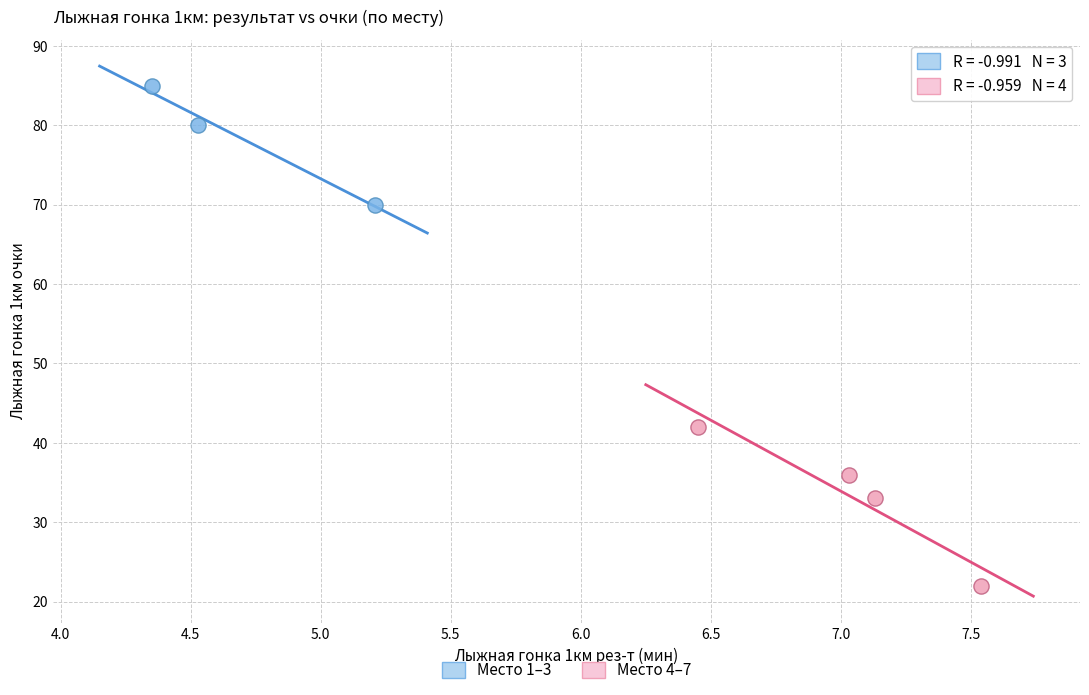

What are all the series names shown in the legend?

Место 1–3, Место 4–7